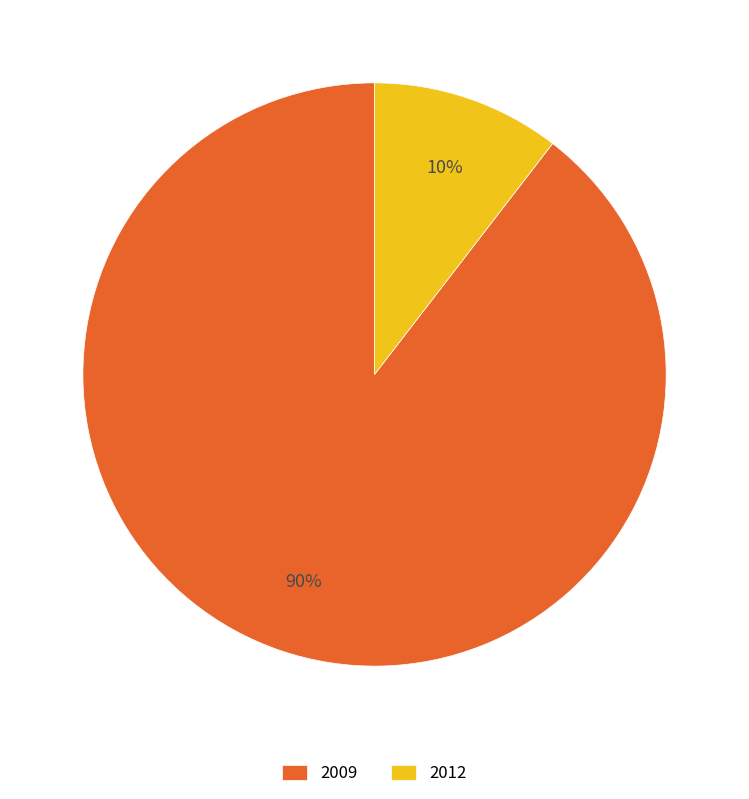

To the nearest percent, what portion does 2009 represent?

90%